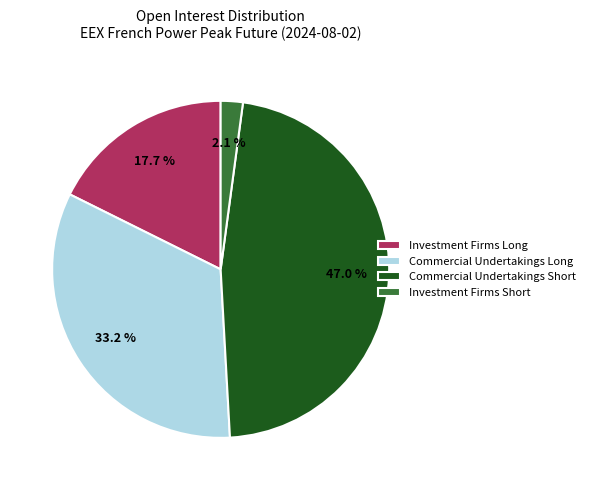

What is the ratio of the value at Investment Firms Long to the value at Commercial Undertakings Short?

0.4